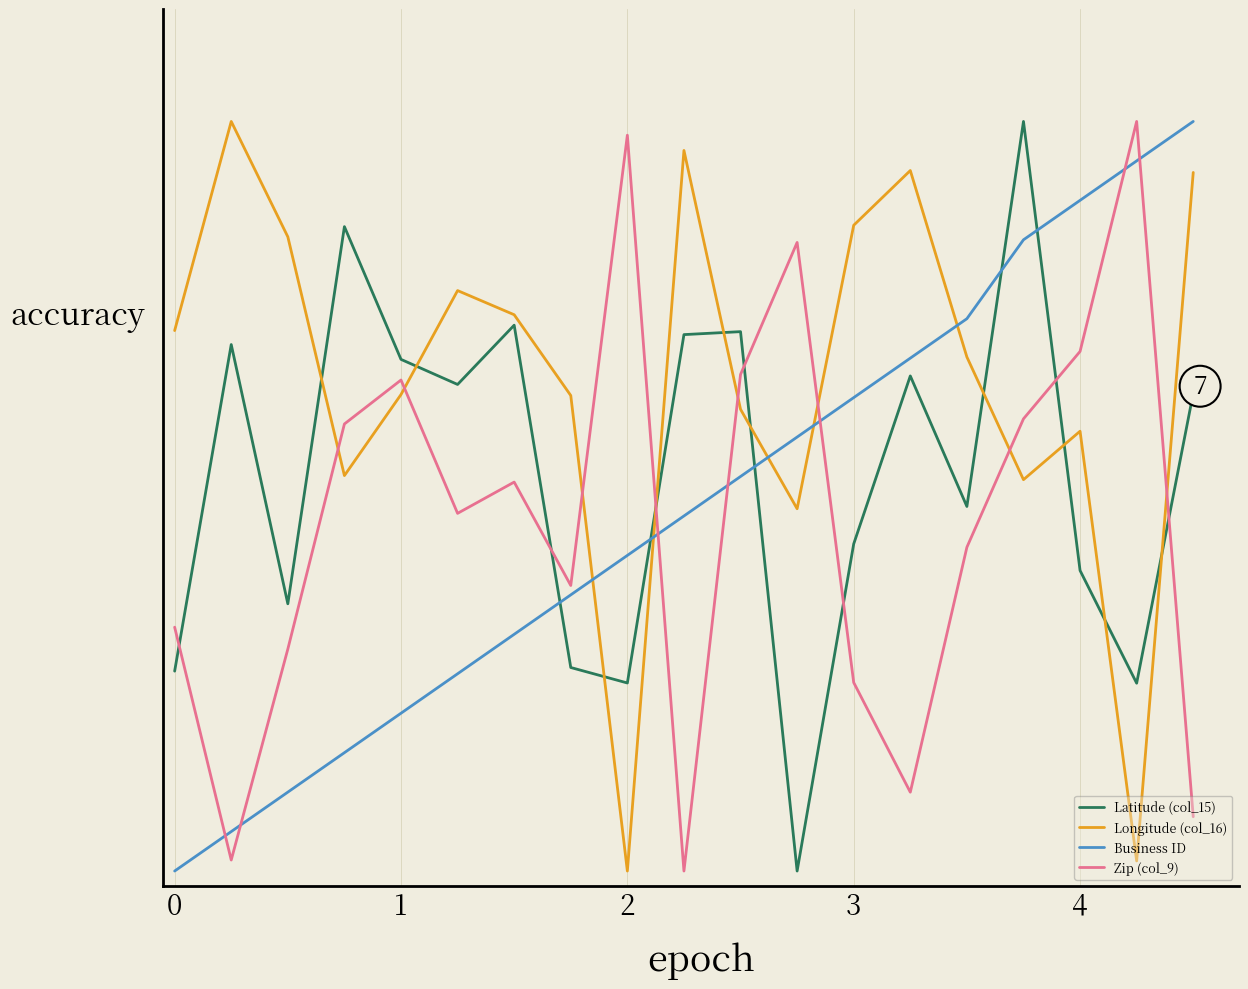

Is this an area chart (filled region under the line)?

No